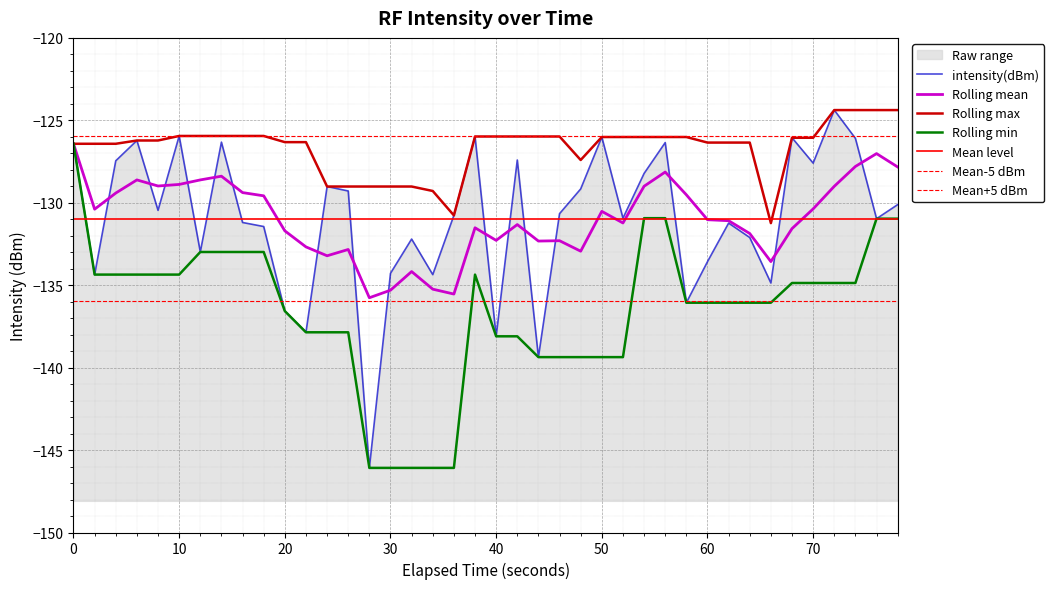

What is the minimum value shown in the chart?

-146.1